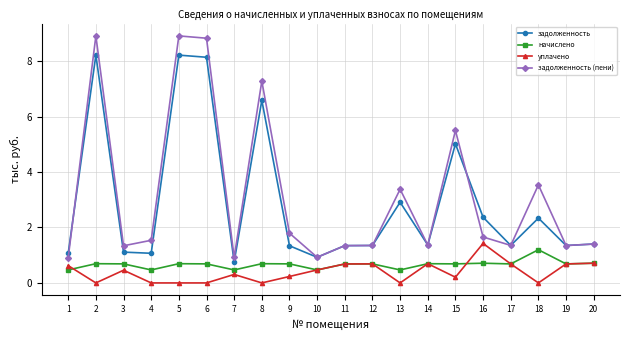

The задолженность series shows 8.1 at 6. True or false?

True